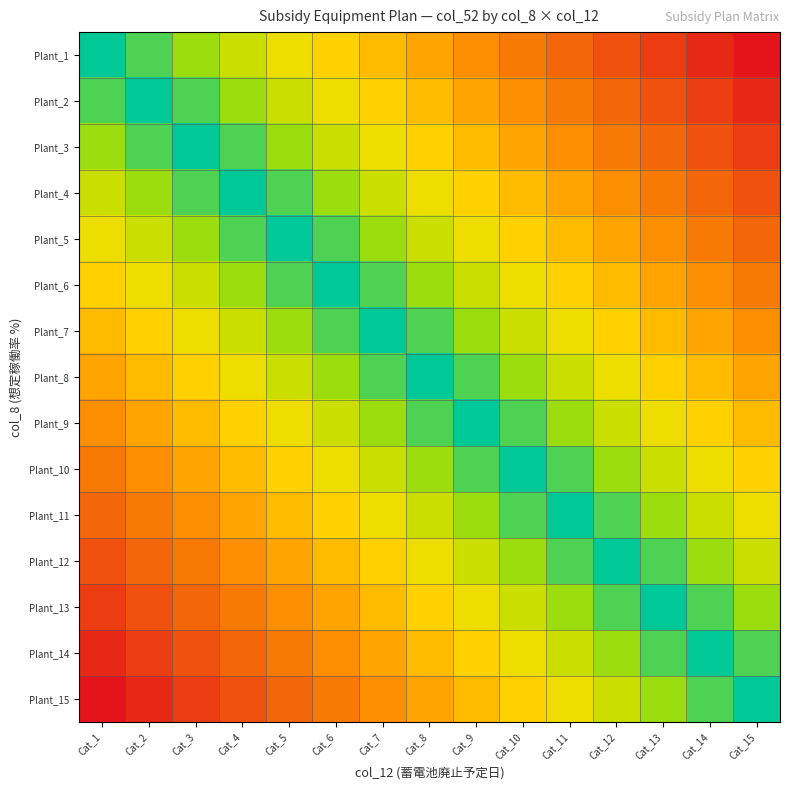

Between Cat_6 and Cat_14, which is larger?

Cat_14